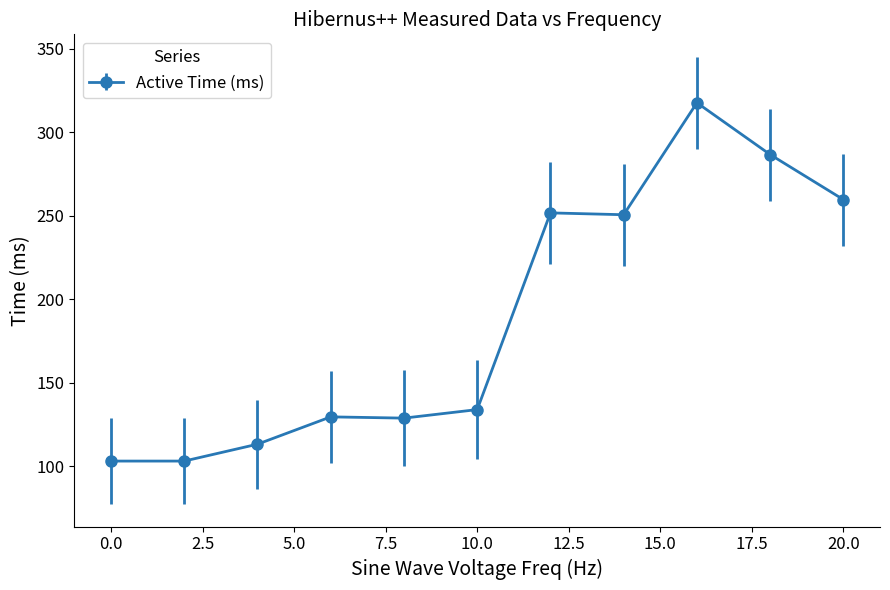

What is the average value?

188.9